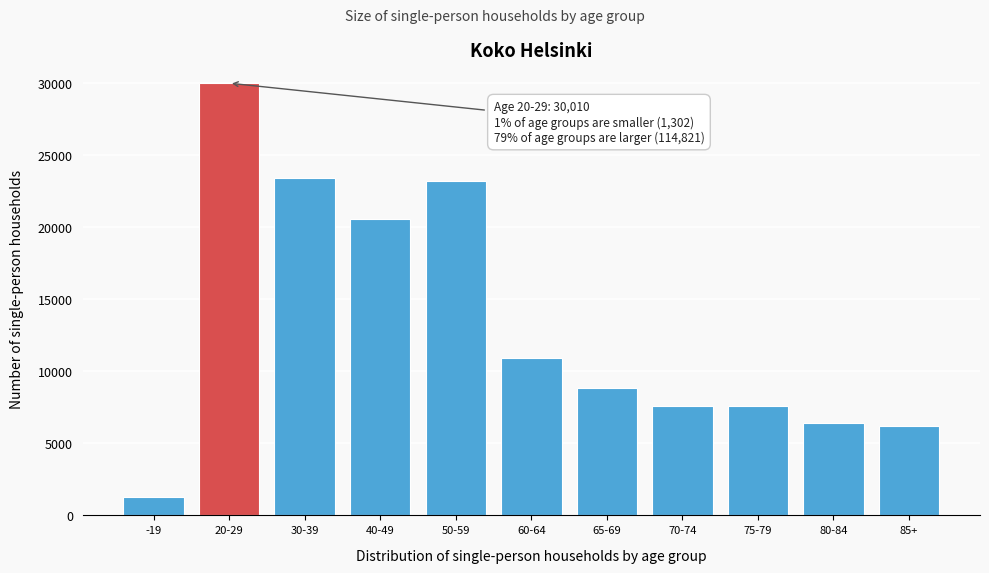

What is the difference between the maximum and minimum values?

28708